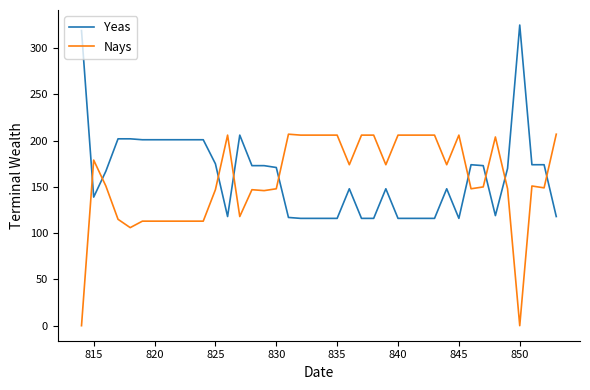

What position from the right is 815?

39